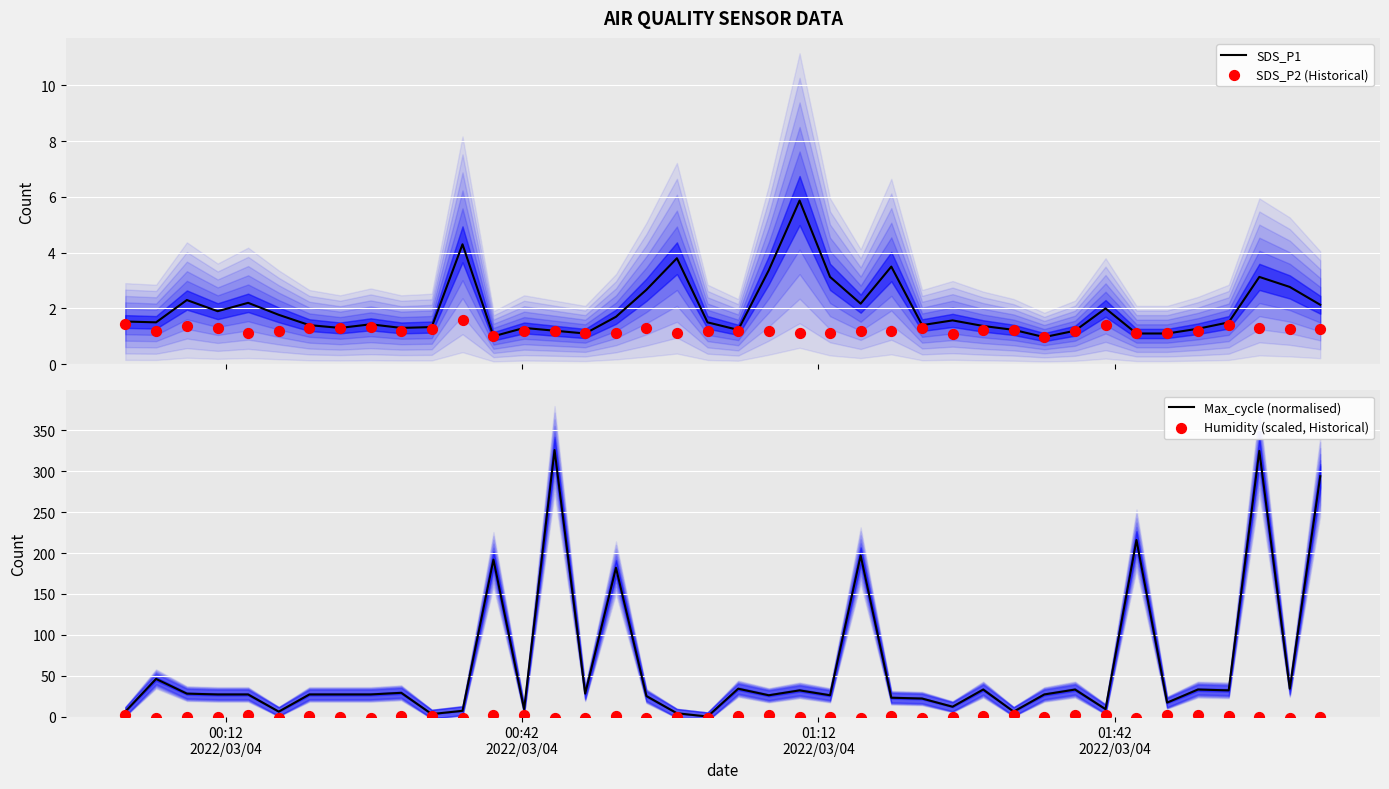

Which series contains the highest Y value?

Max_cycle (normalised)